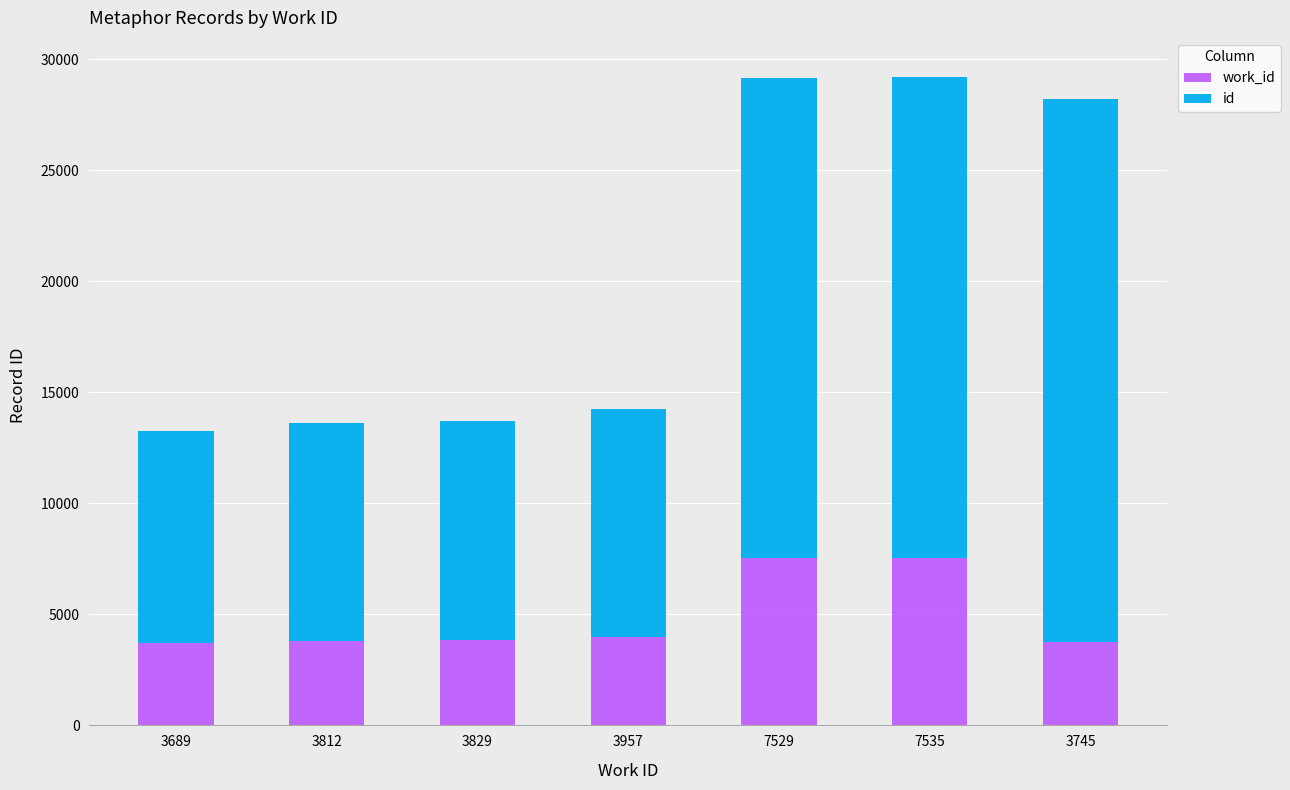

Does the chart contain any negative values?

No